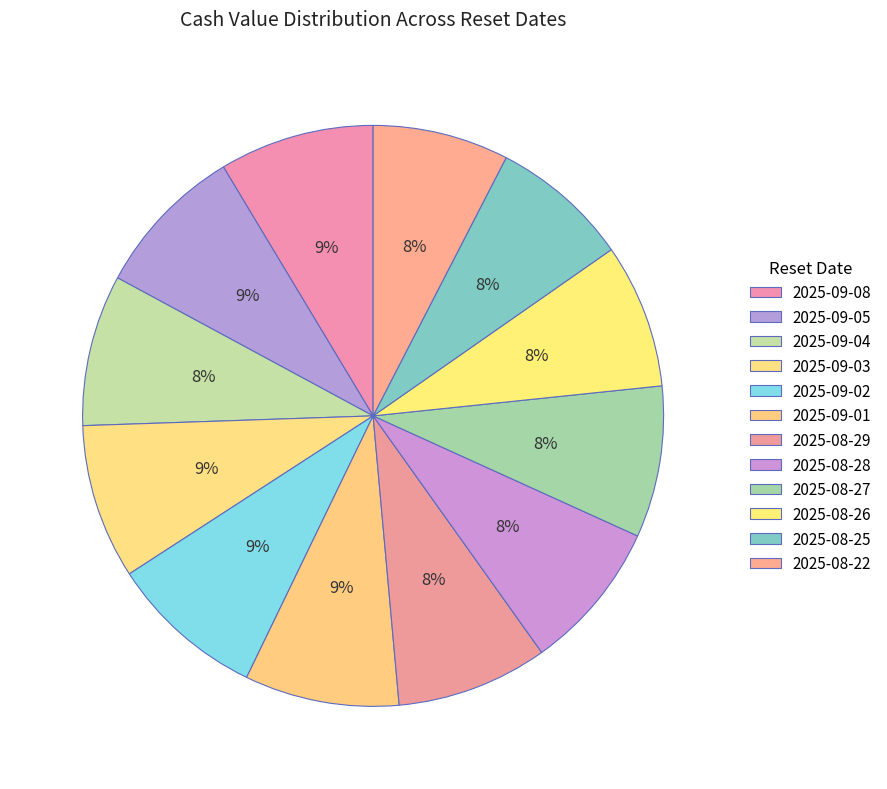

Which category has the smallest portion of the pie?

2025-08-22